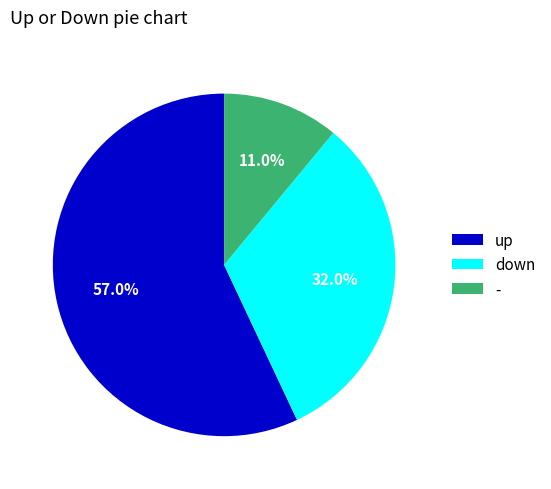

True or false: - accounts for 11% of the total.

True